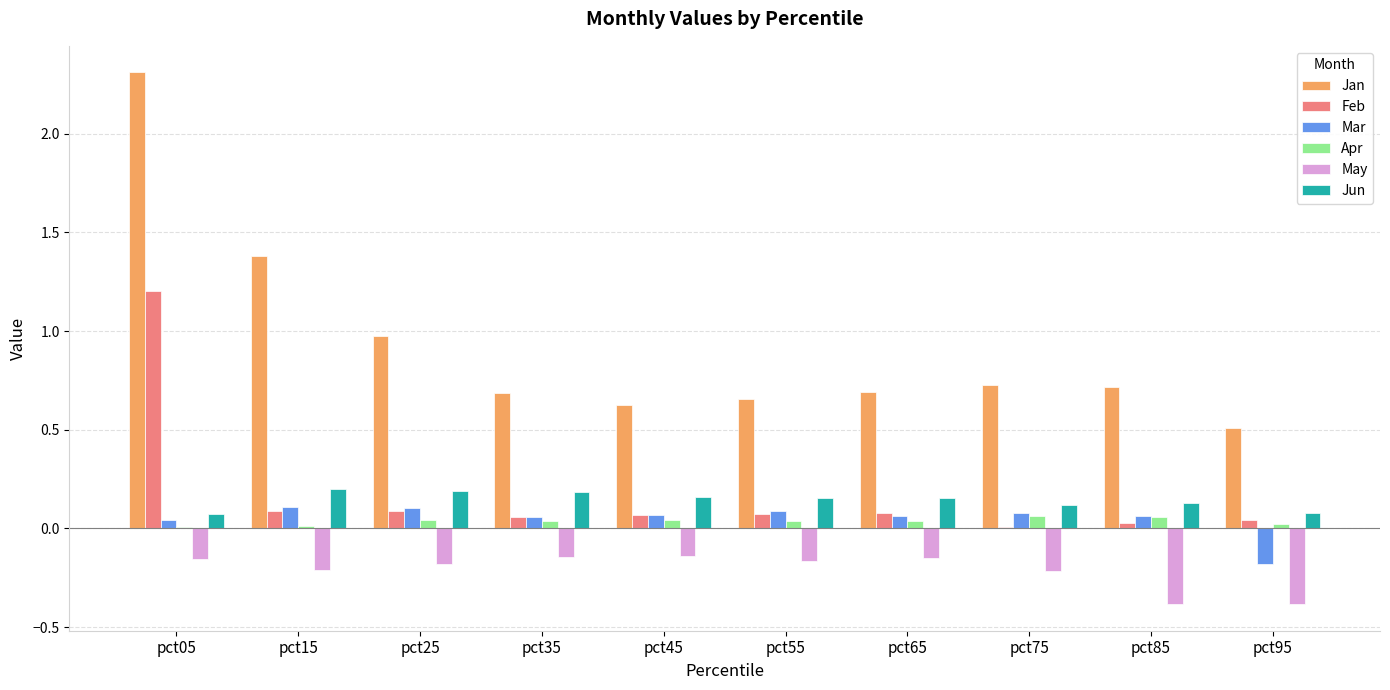

At which category does the chart reach its peak across all series?

pct05